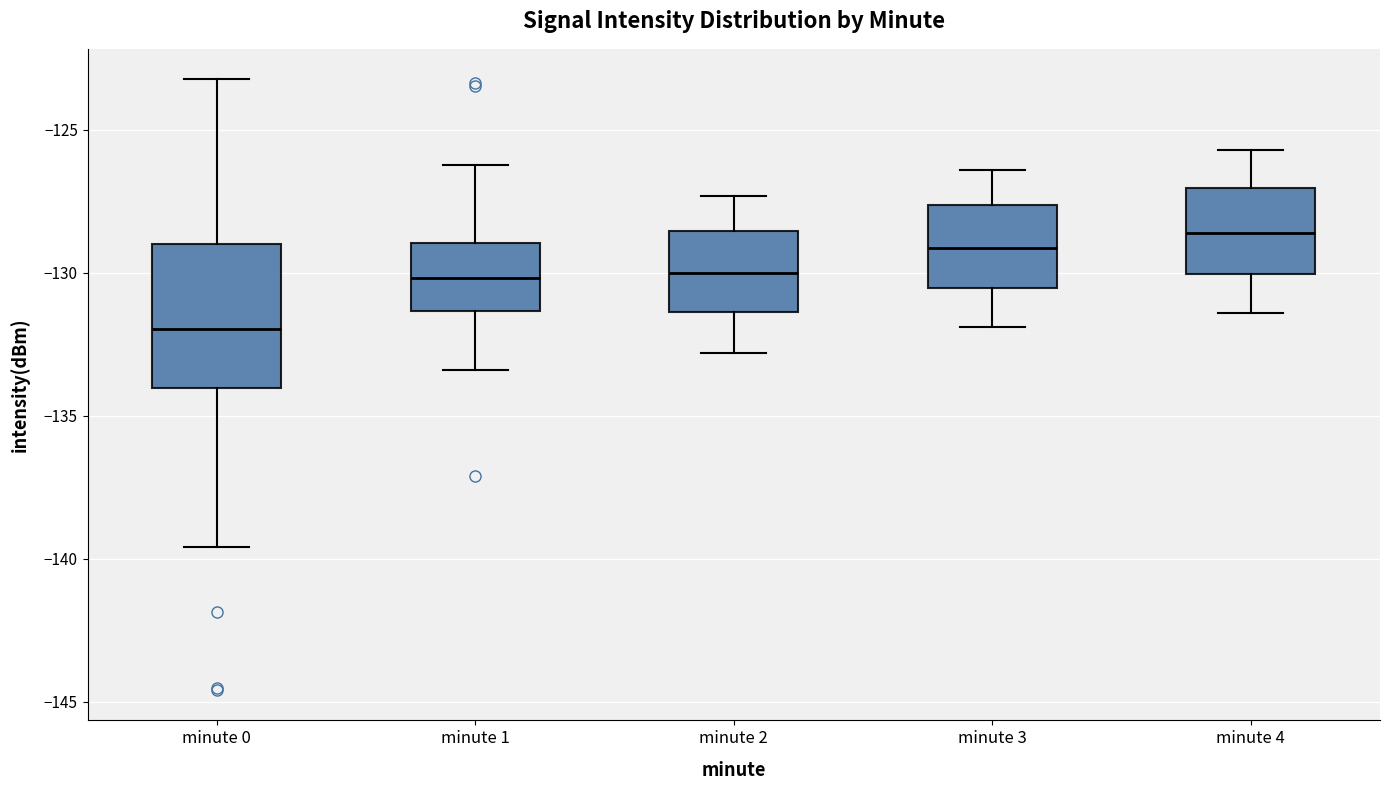

Where is the lower edge of the box for minute 4 on the y-axis? The values are not printed on the chart, so give them approximately, as read against the axis.

-130.0